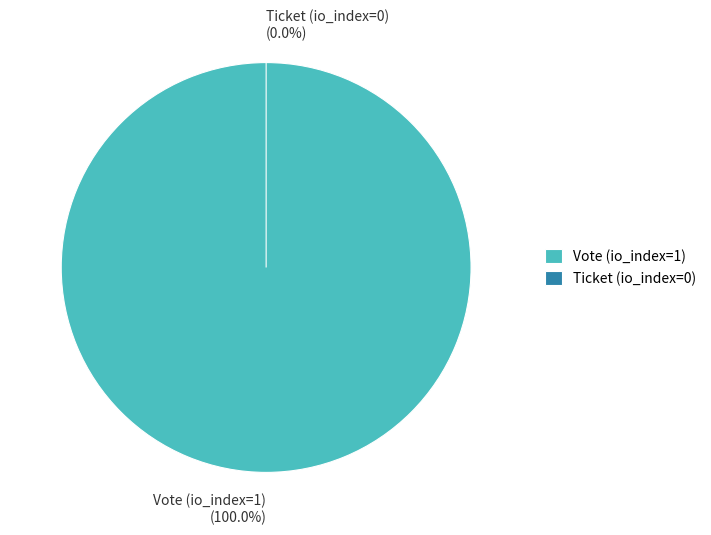

Is it true that Vote (io_index=1) is 99% of the pie?

False